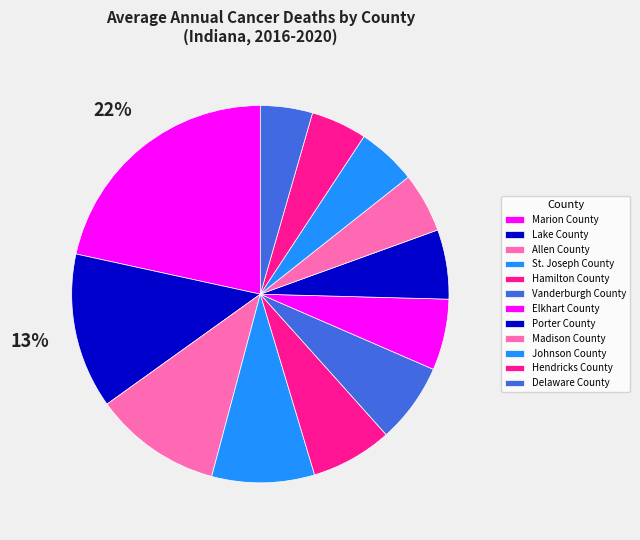

Which slice is the smallest?

Delaware County